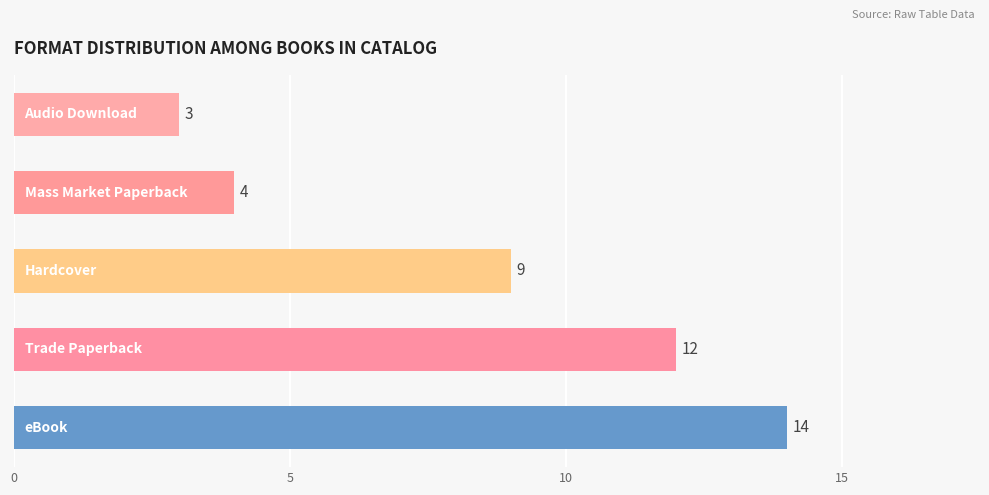

Reading top to bottom, list all the values displayed in this chart.

3	4	9	12	14